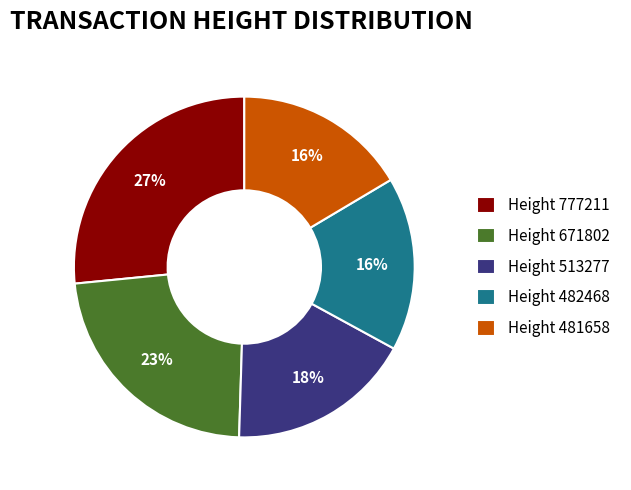

How many slices are in this pie chart?

5